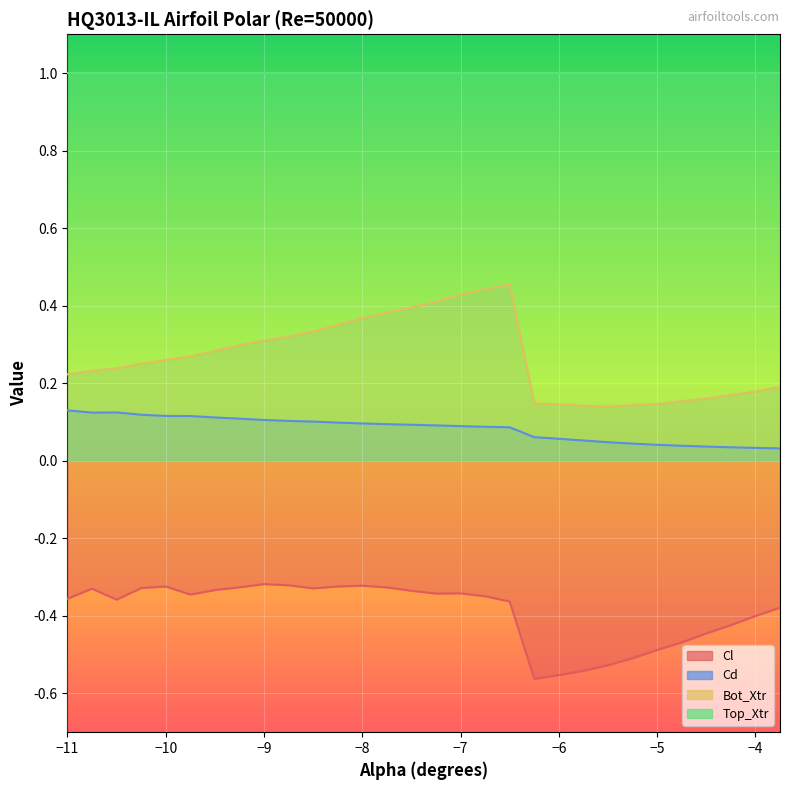

At which label is Cl closest to 0?

-9.0